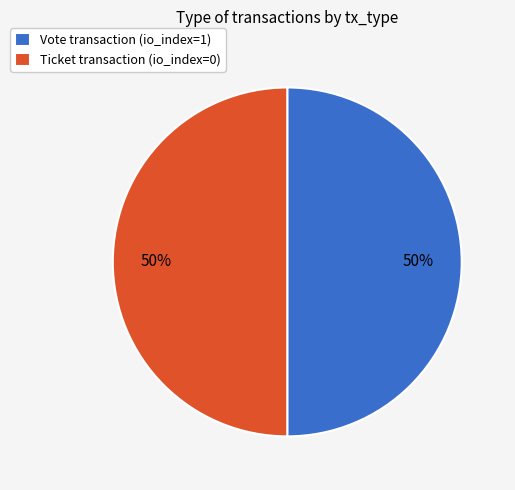

To the nearest percent, what is the average slice percentage?

50%